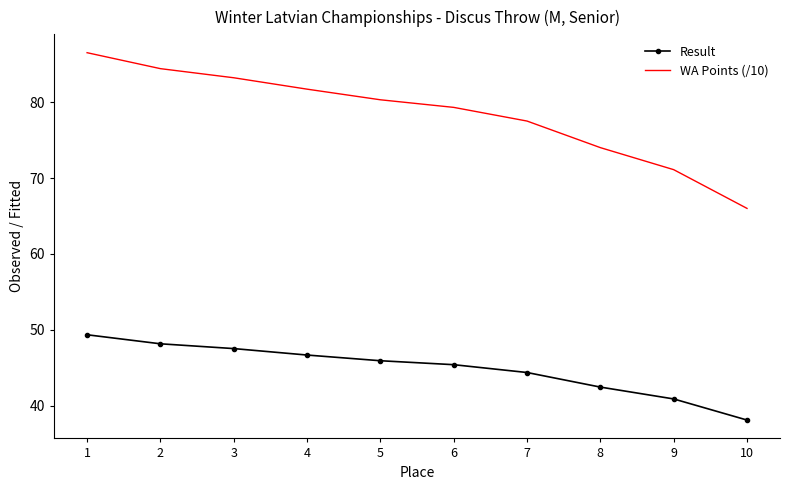

Reading left to right, list all the values displayed in this chart.

Result: 49.4	48.2	47.5	46.7	45.9	45.4	44.4	42.5	40.9	38.1
WA Points (/10): 86.5	84.4	83.2	81.7	80.3	79.3	77.5	74.0	71.1	66.0